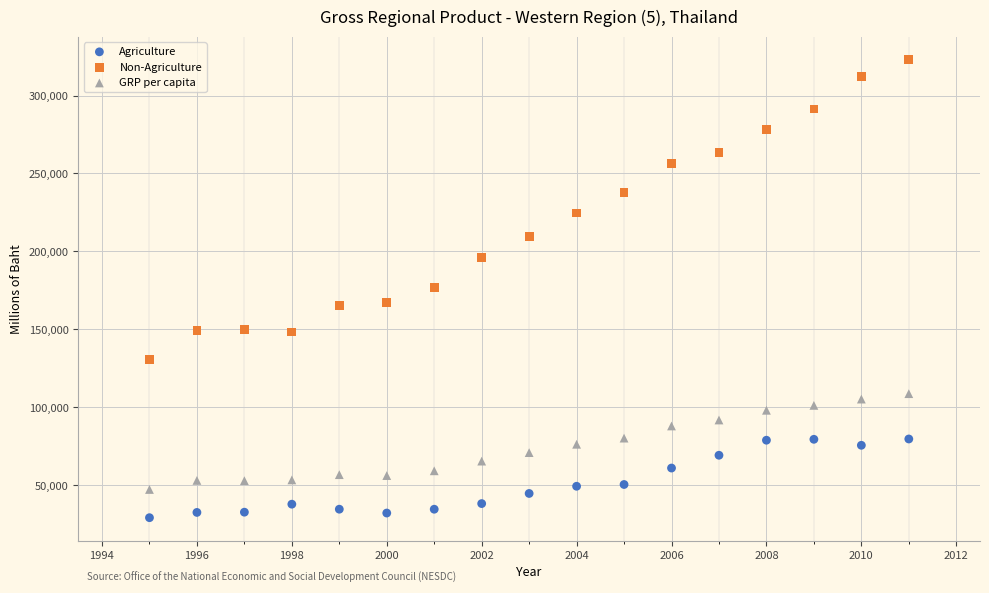

Which series reaches the minimum Y coordinate?

Agriculture